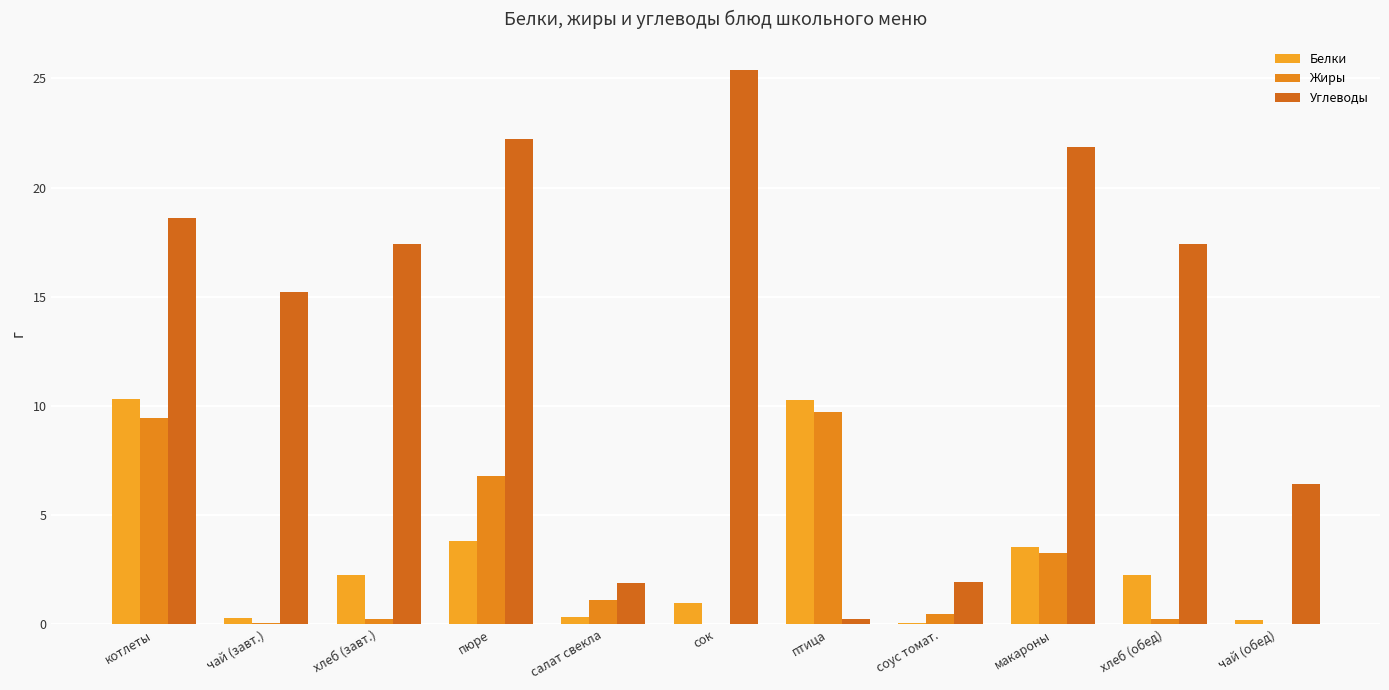

What is the greatest value displayed?

25.4